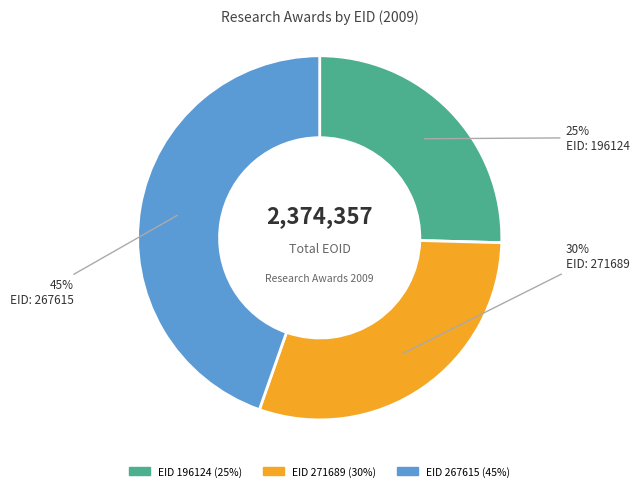

Does any single category account for the majority?

No